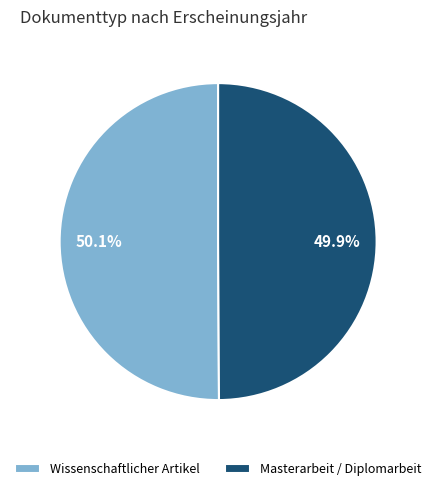

What is the ratio of the value at Masterarbeit / Diplomarbeit to the value at Wissenschaftlicher Artikel?

1.0